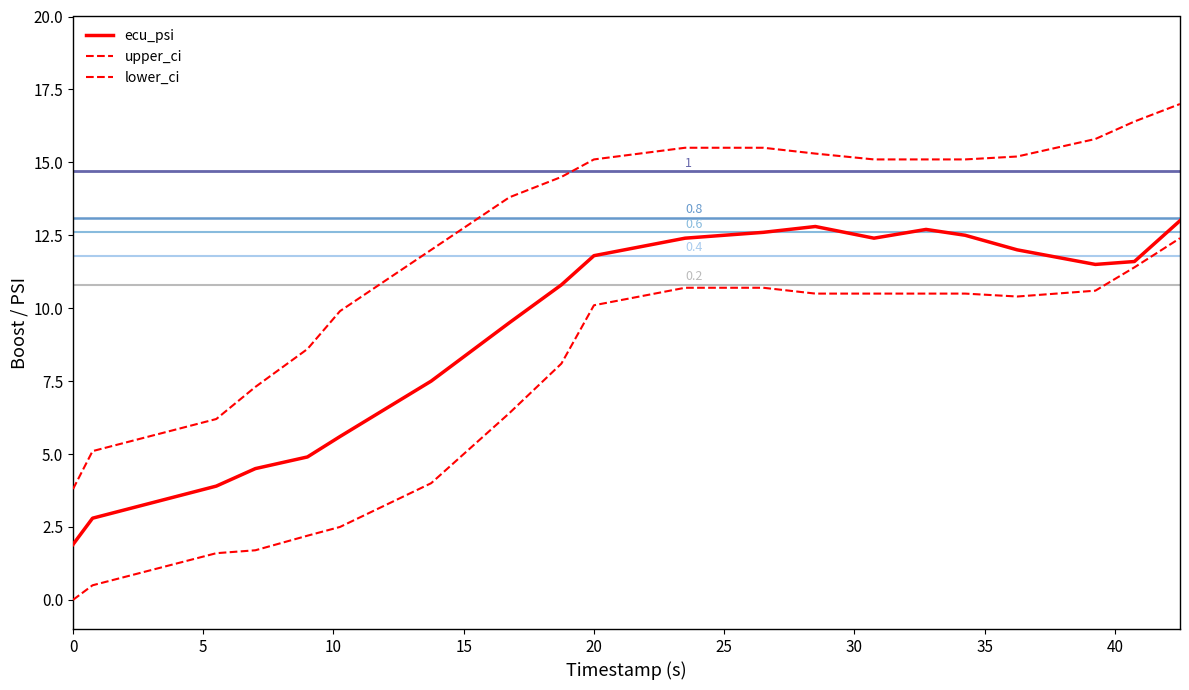

Which series has the widest spread of values?

upper_ci